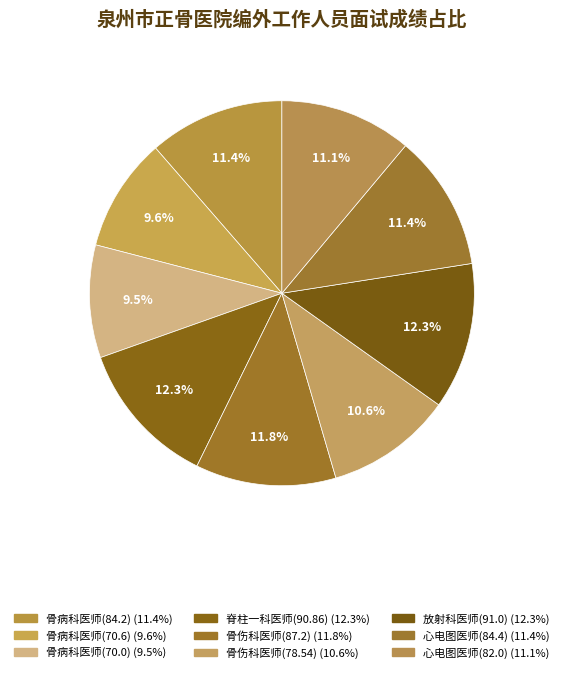

How many slices are in this pie chart?

9